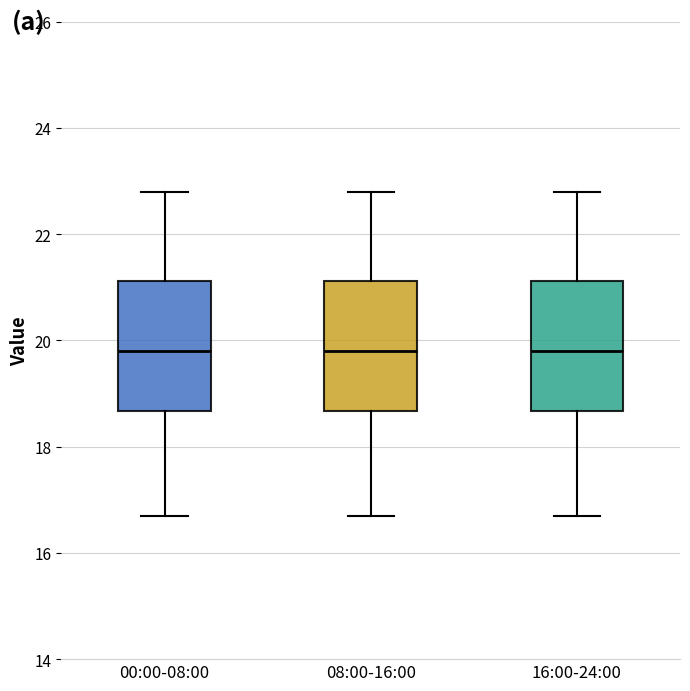

Reading left to right, read every box against the y-axis: the position of its median line, the range the box covers, and the ends of its whiskers. The values are not printed on the chart, so give them approximately, as read against the axis.

00:00-08:00: median 19.8, box 18.6 to 21.2, whiskers 16.8 to 22.8
08:00-16:00: median 19.8, box 18.6 to 21.2, whiskers 16.8 to 22.8
16:00-24:00: median 19.8, box 18.6 to 21.2, whiskers 16.8 to 22.8